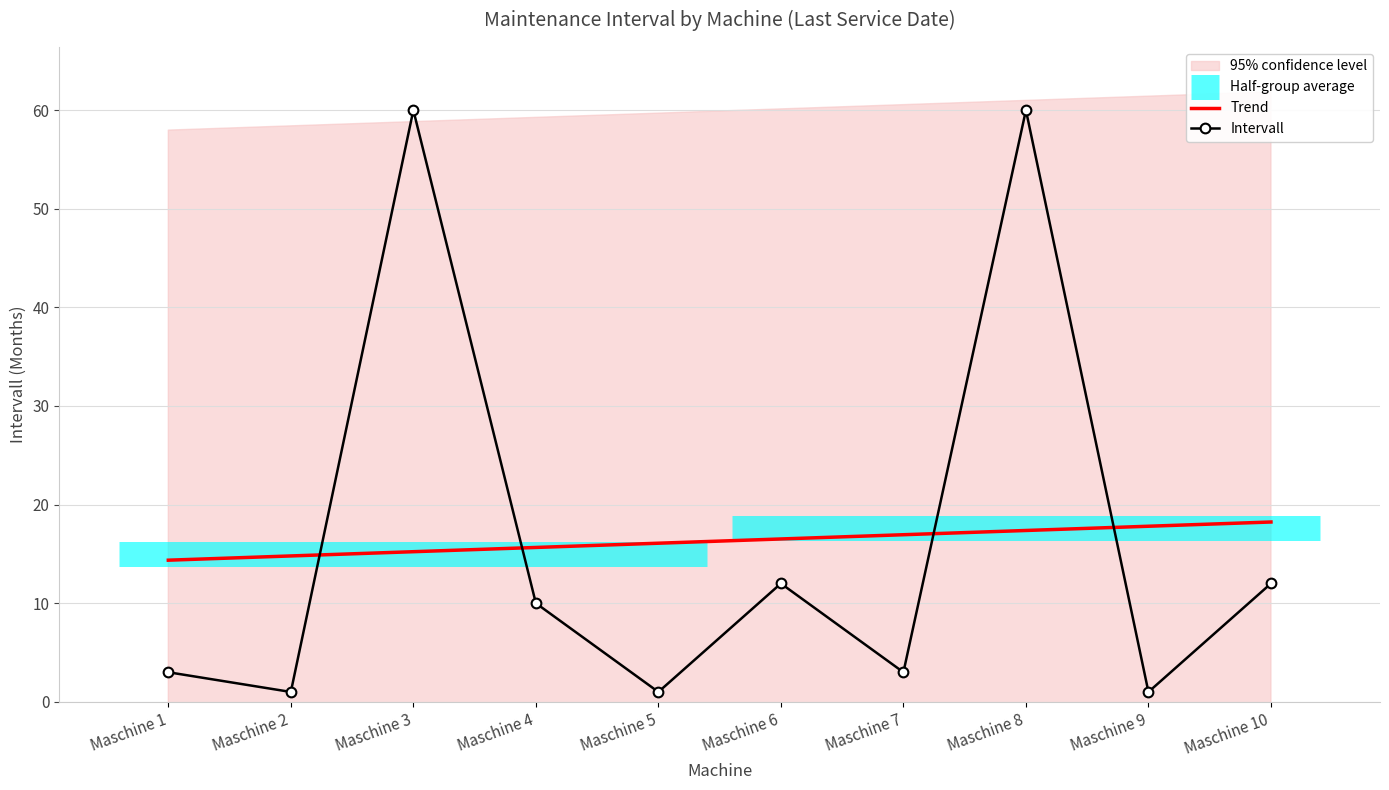

What is the highest value of the Intervall series?

60.0